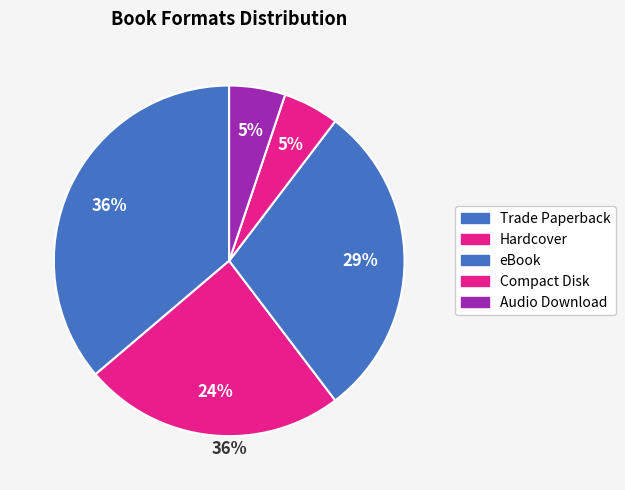

Do eBook and Compact Disk together represent more than half of the pie?

No